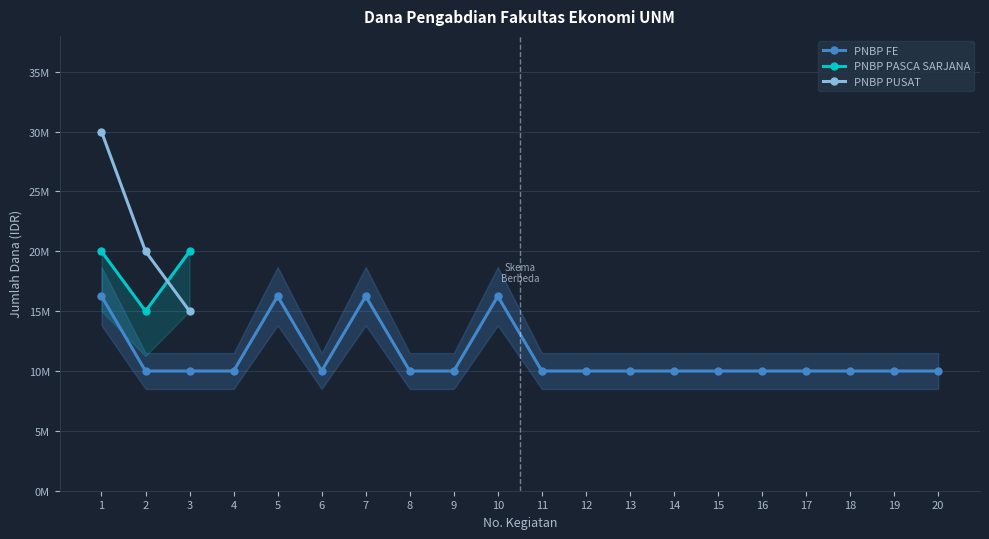

Which series has the largest range (max minus min)?

PNBP PUSAT